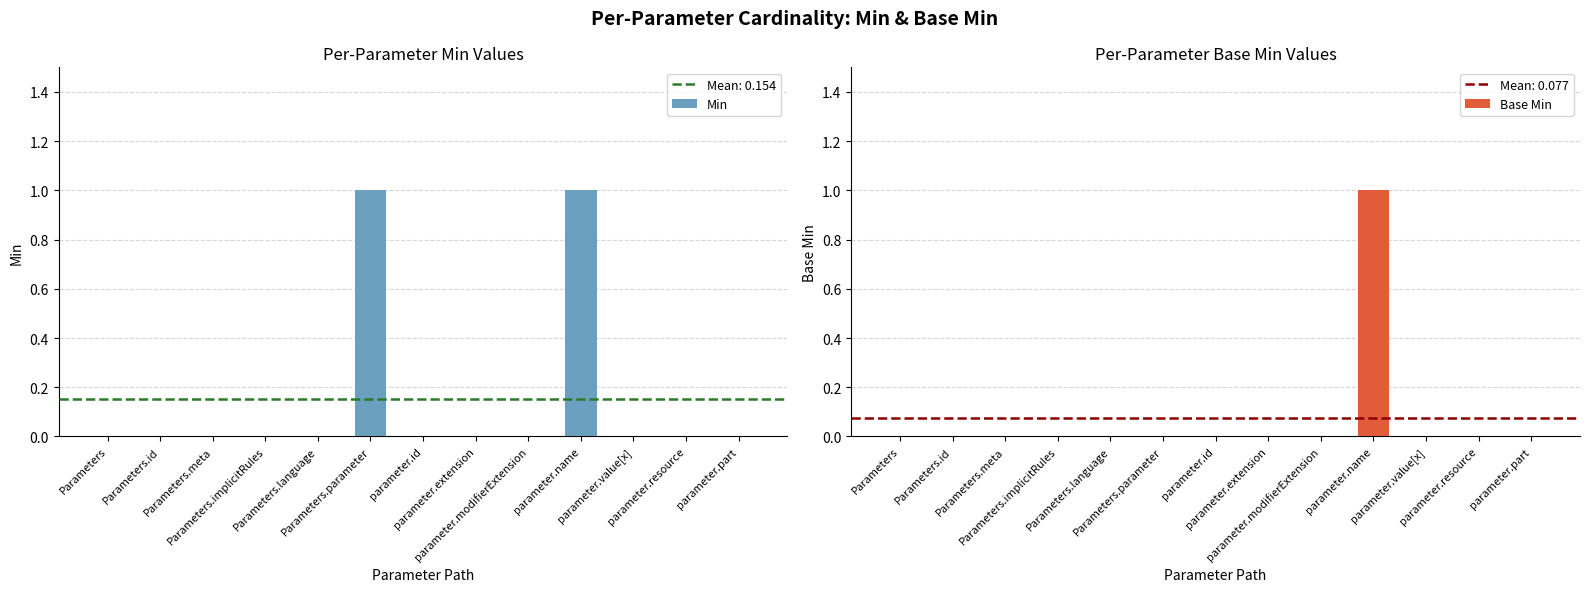

What is the label of the 2nd bar from the right?

parameter.resource